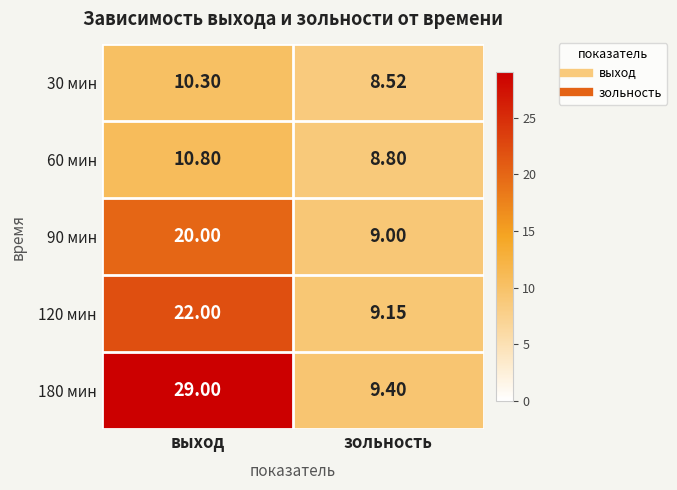

List the labels in order of 90 мин value, largest first.

выход, зольность